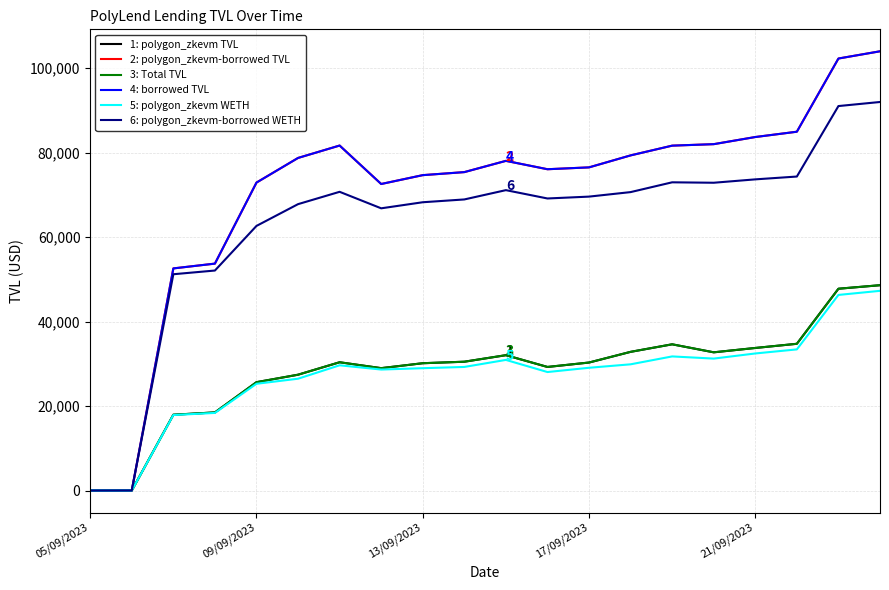

What is the label of the 11th point from the right?

9